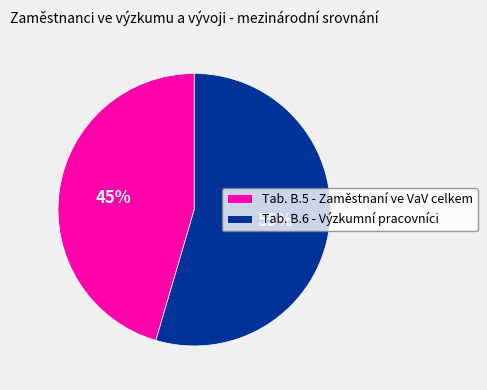

Approximately how many times larger is the value at Tab. B.6 - Výzkumní pracovníci compared to Tab. B.5 - Zaměstnaní ve VaV celkem?

1.2